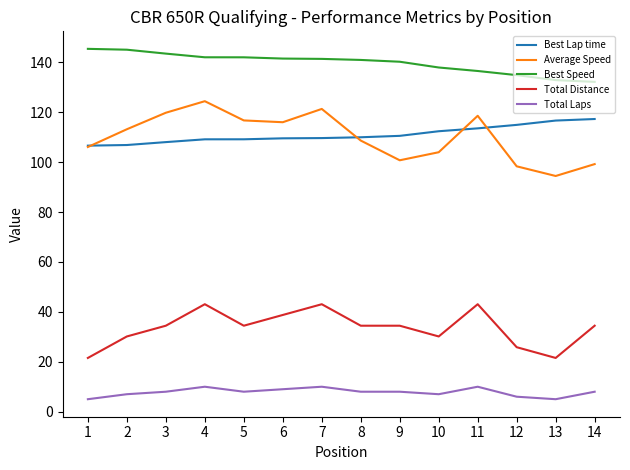

True or false: Best Lap time and Best Speed cross at least once.

False